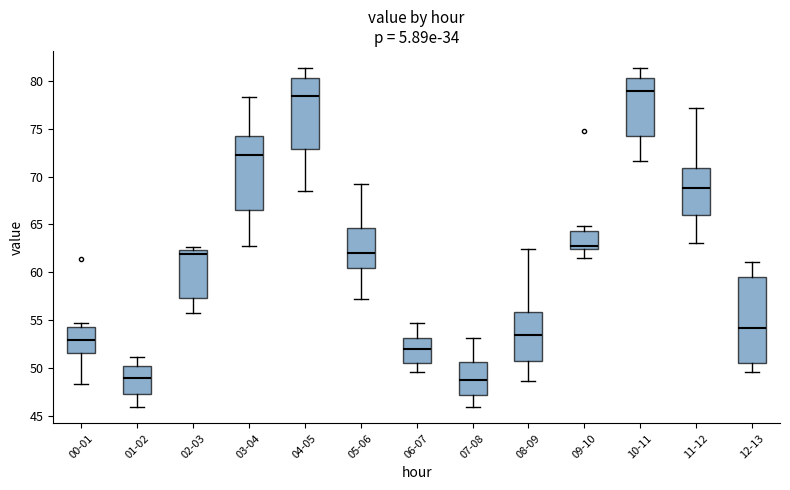

Reading left to right, transcribe this box plot: for each box, give where its median line is, the range the box spans, and where its two whiskers end, as read against the y-axis. The values are not printed on the chart, so give them approximately, as read against the axis.

00-01: median 53.0, box 51.5 to 54.5, whiskers 48.5 to 54.5 (just above the box's upper edge)
01-02: median 49.0, box 47.5 to 50.0, whiskers 46.0 to 51.0
02-03: median 62.0, box 57.5 to 62.5, whiskers 55.5 to 62.5 (just above the box's upper edge)
03-04: median 72.5, box 66.5 to 74.5, whiskers 63.0 to 78.5
04-05: median 78.5, box 73.0 to 80.5, whiskers 68.5 to 81.5
05-06: median 62.0, box 60.5 to 64.5, whiskers 57.0 to 69.0
06-07: median 52.0, box 50.5 to 53.0, whiskers 49.5 to 54.5
07-08: median 49.0, box 47.0 to 50.5, whiskers 46.0 to 53.0
08-09: median 53.5, box 50.5 to 56.0, whiskers 48.5 to 62.5
09-10: median 62.5 (just above the box's lower edge), box 62.5 to 64.5, whiskers 61.5 to 65.0
10-11: median 79.0, box 74.5 to 80.5, whiskers 71.5 to 81.5
11-12: median 69.0, box 66.0 to 71.0, whiskers 63.0 to 77.0
12-13: median 54.0, box 50.5 to 59.5, whiskers 49.5 to 61.0